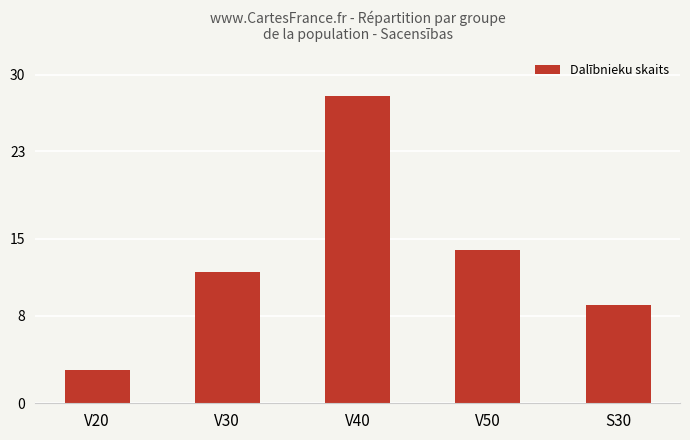

Is it true that the value at V30 is 12?

True